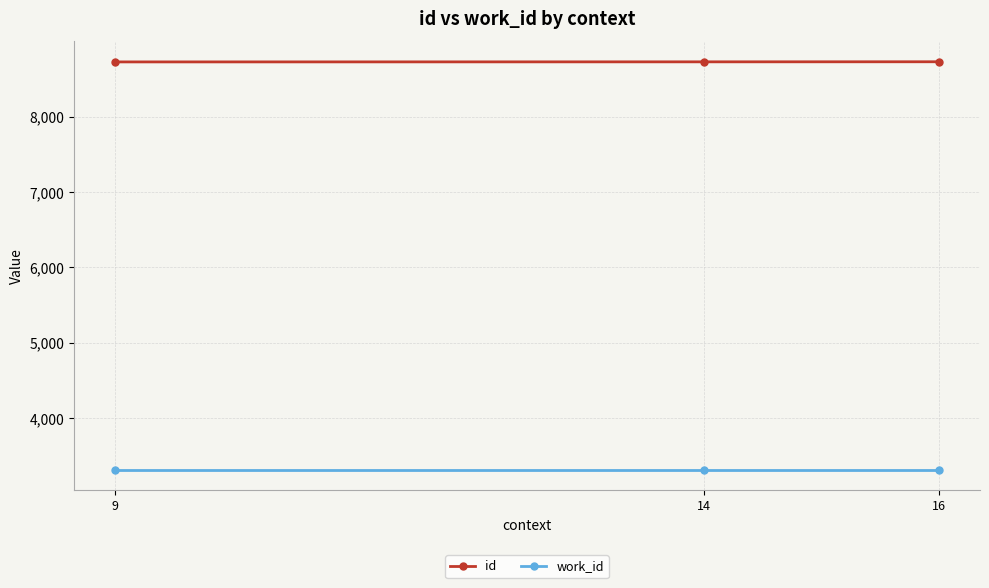

What is the total value across all series at 9?

12038